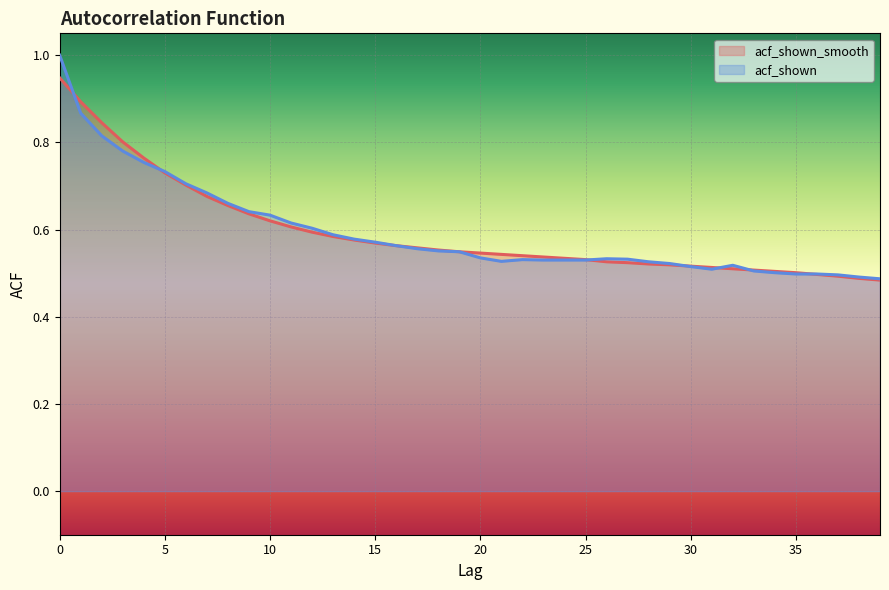

Is this an area chart (filled region under the line)?

No